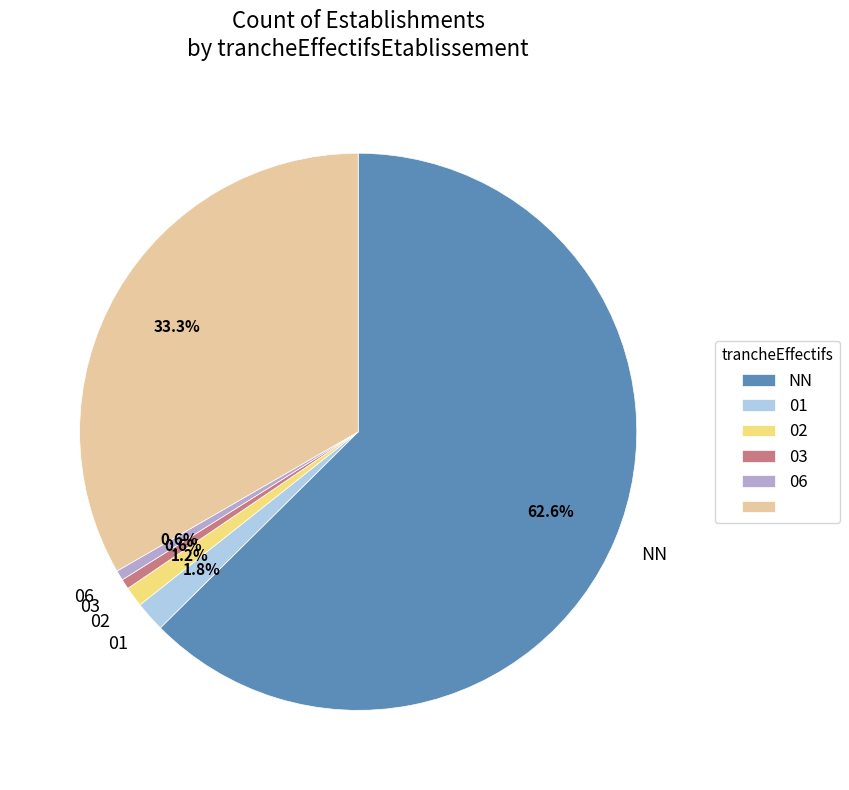

Is there any slice that represents more than half of the pie?

Yes